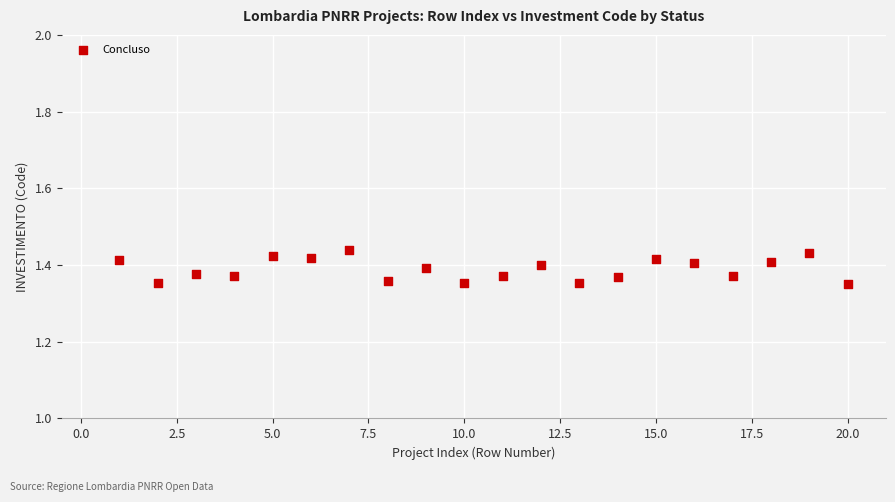

What is the range of X values (max minus min)?

19.0